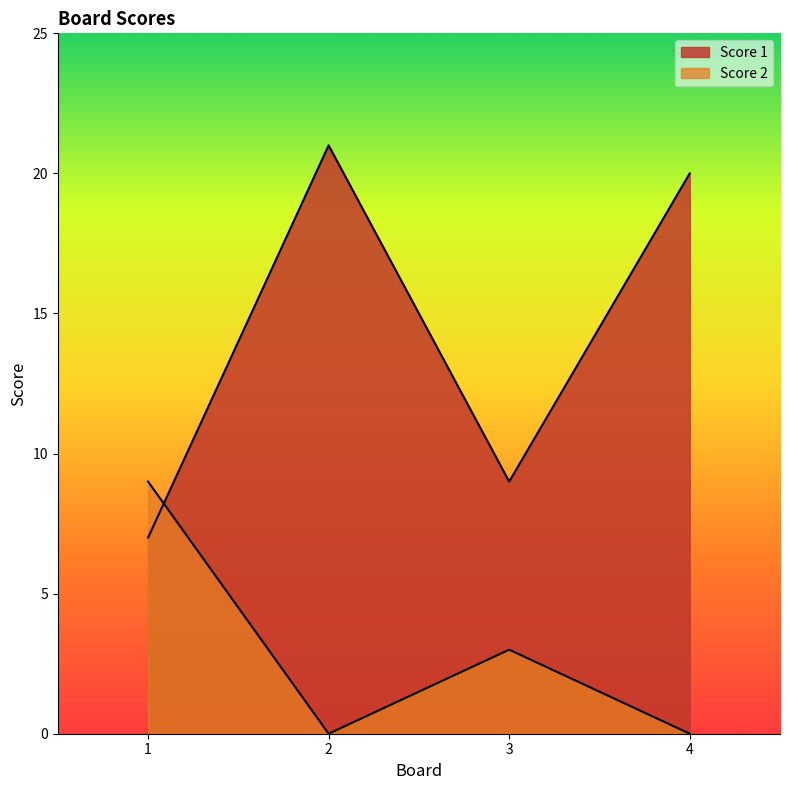

Rank the series by their maximum value, from lowest to highest.

Score 2, Score 1